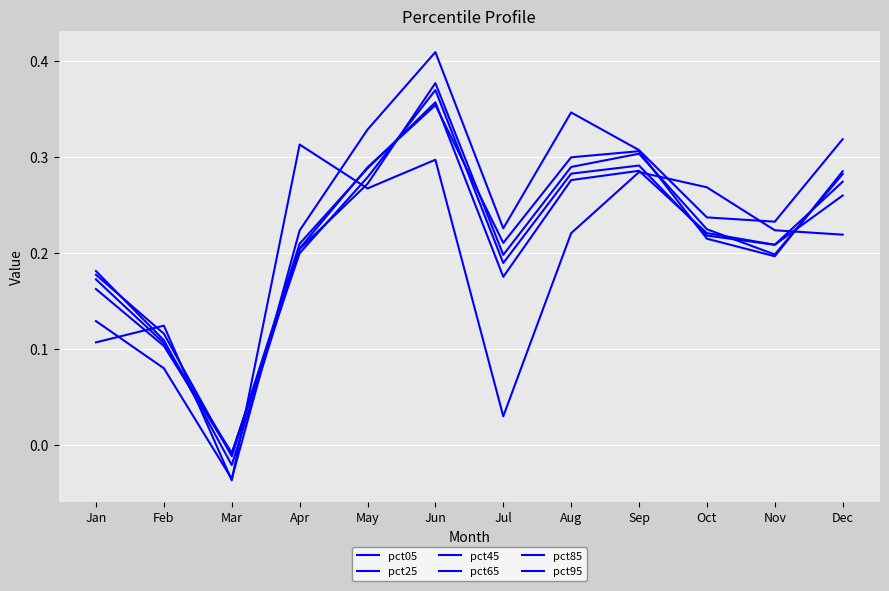

How many values in pct45 are above zero?

11